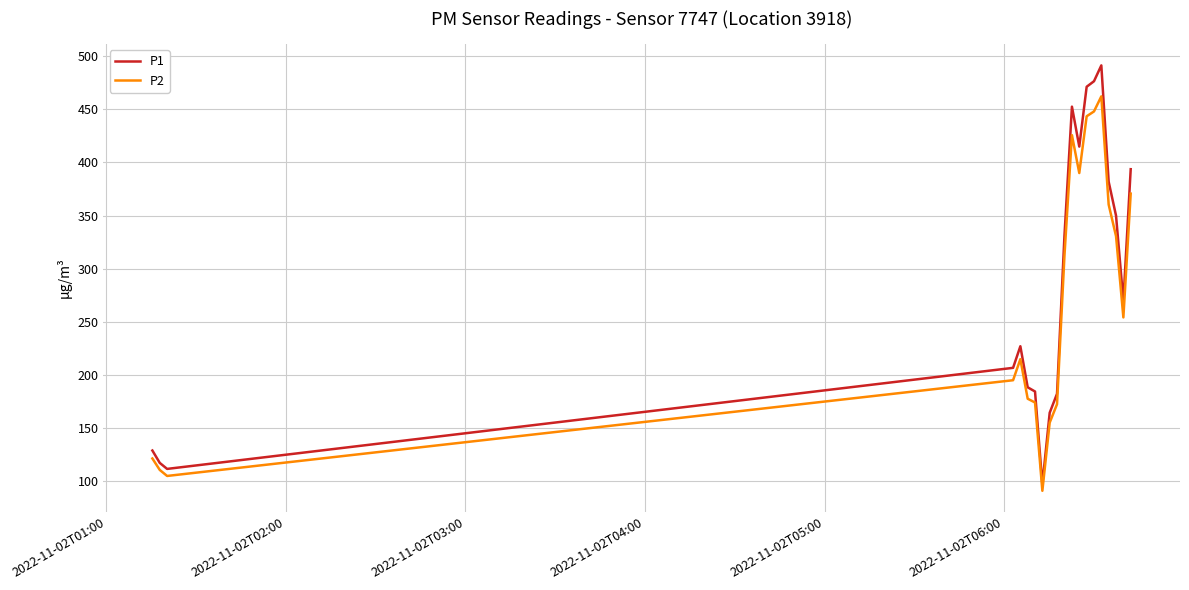

Which series has the largest range (max minus min)?

P1